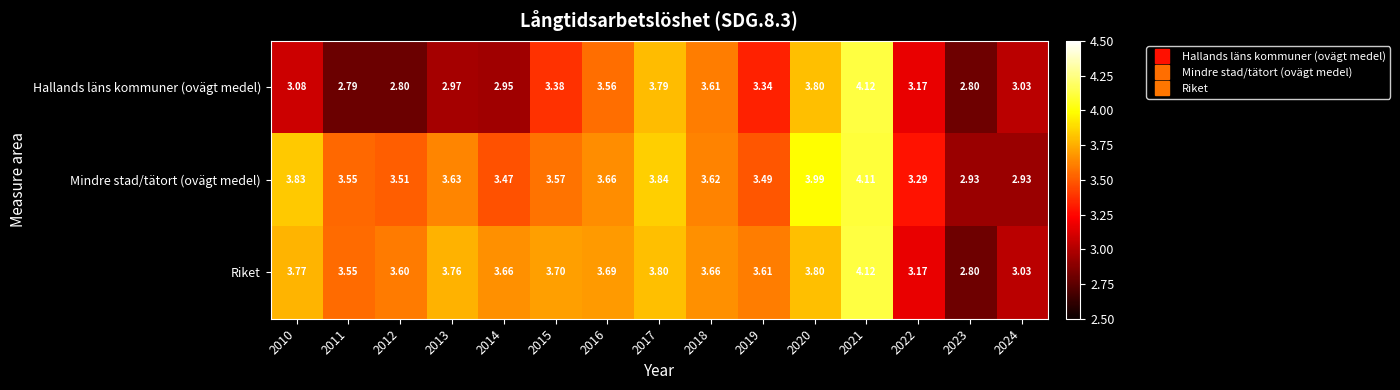

Which series has the largest range (max minus min)?

Hallands läns kommuner (ovägt medel)